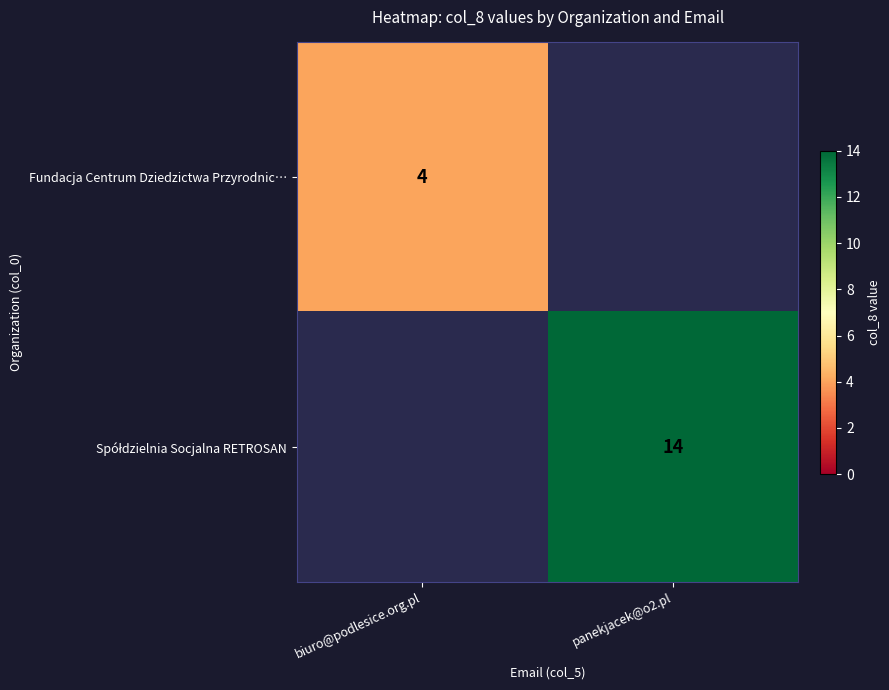

The Fundacja Centrum Dziedzictwa Przyrodnic… series shows 5.3 at biuro@podlesice.org.pl. True or false?

False